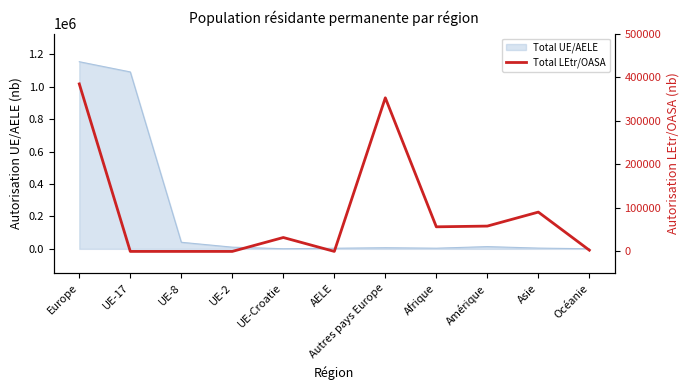

What is the maximum value shown in the chart?

385045